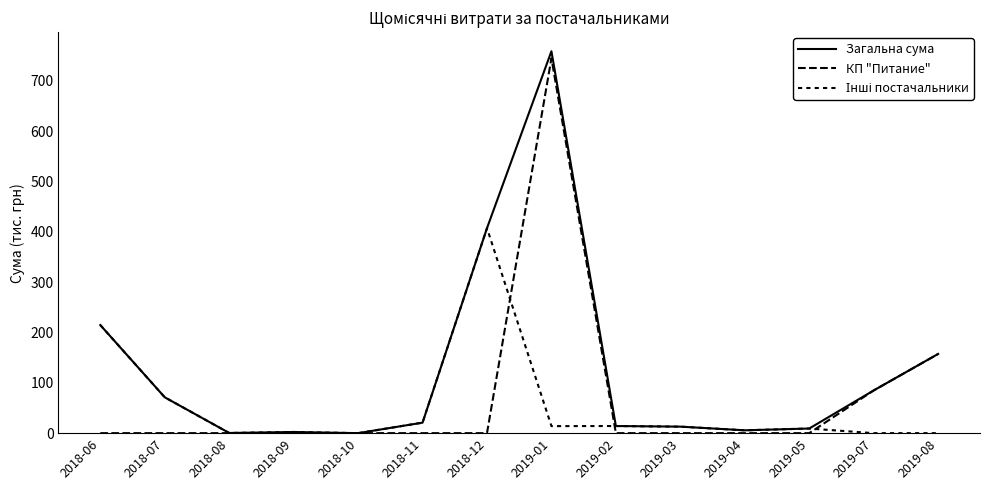

In КП "Питание", how many points are higher than both neighbors (excluding endpoints)?

1